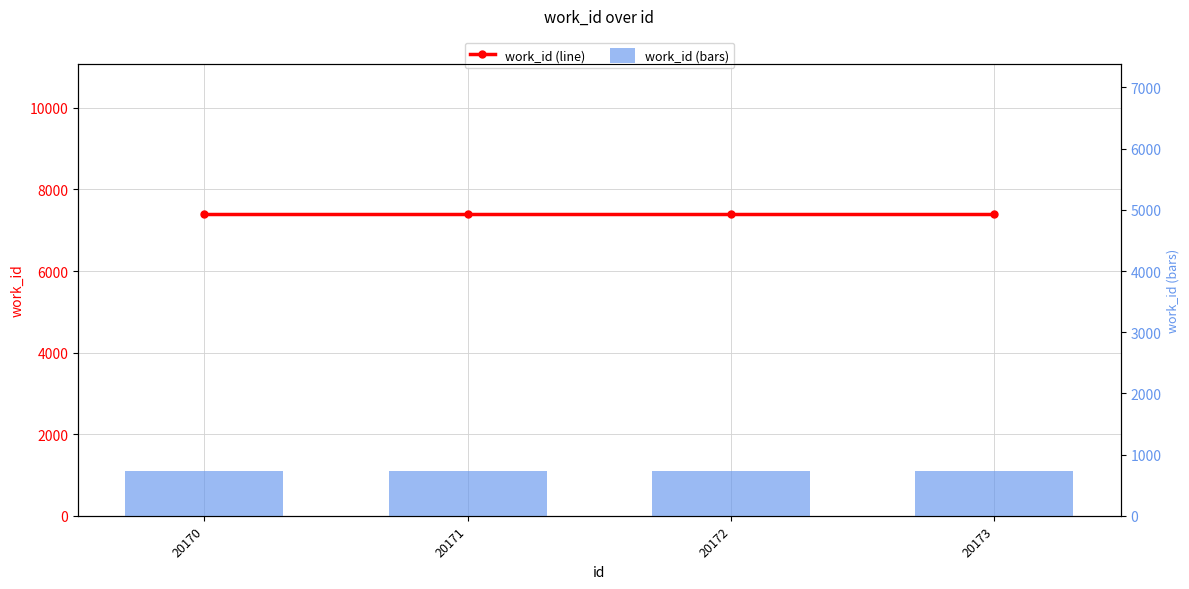

What is the value of the work_id (line) bar at the 1st from the left?

7389.0